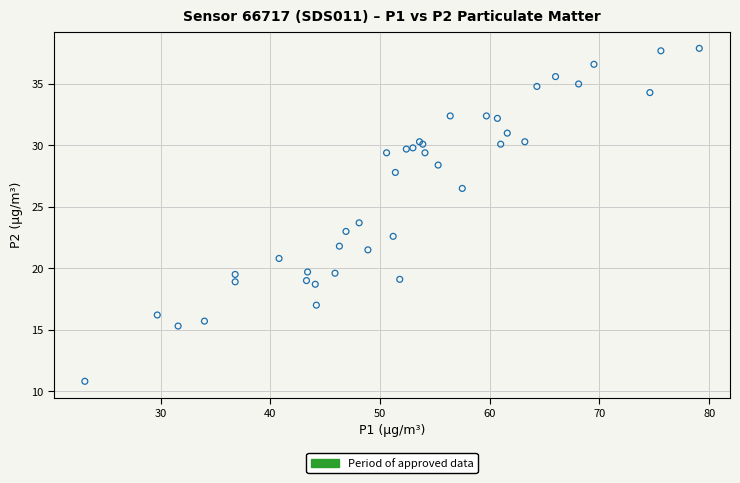

What Y value in the scatter plot is closest to 24?

23.7